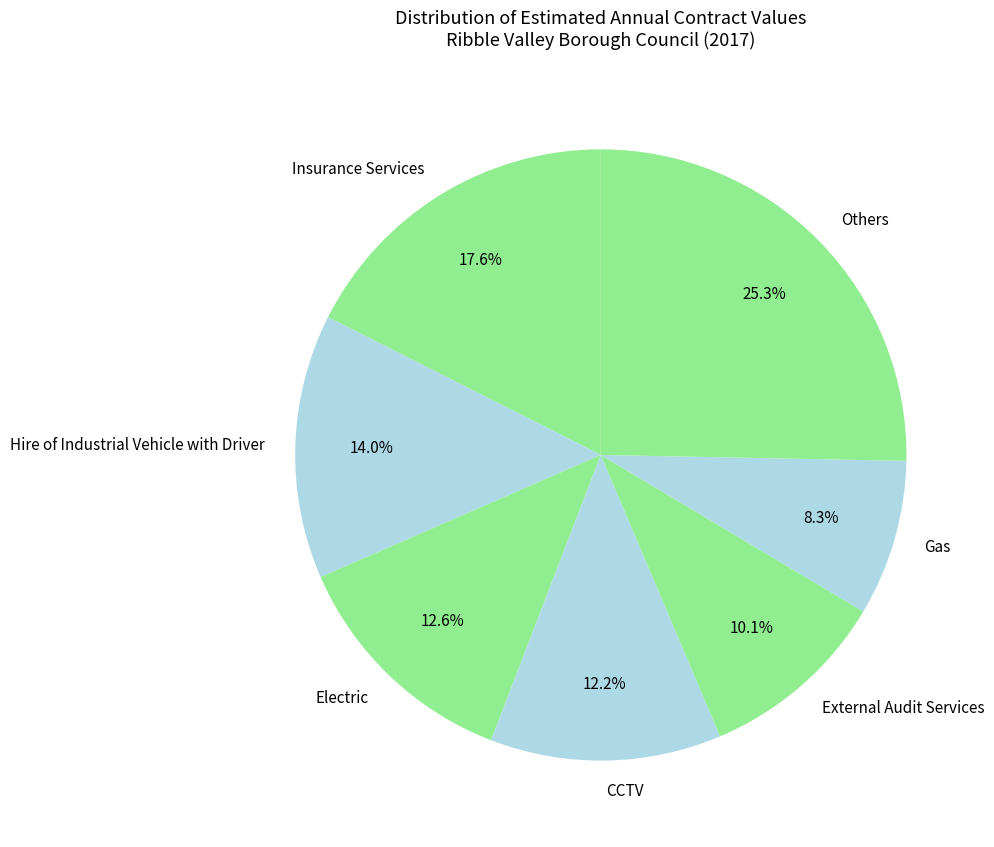

To the nearest percent, what is the average slice percentage?

14%